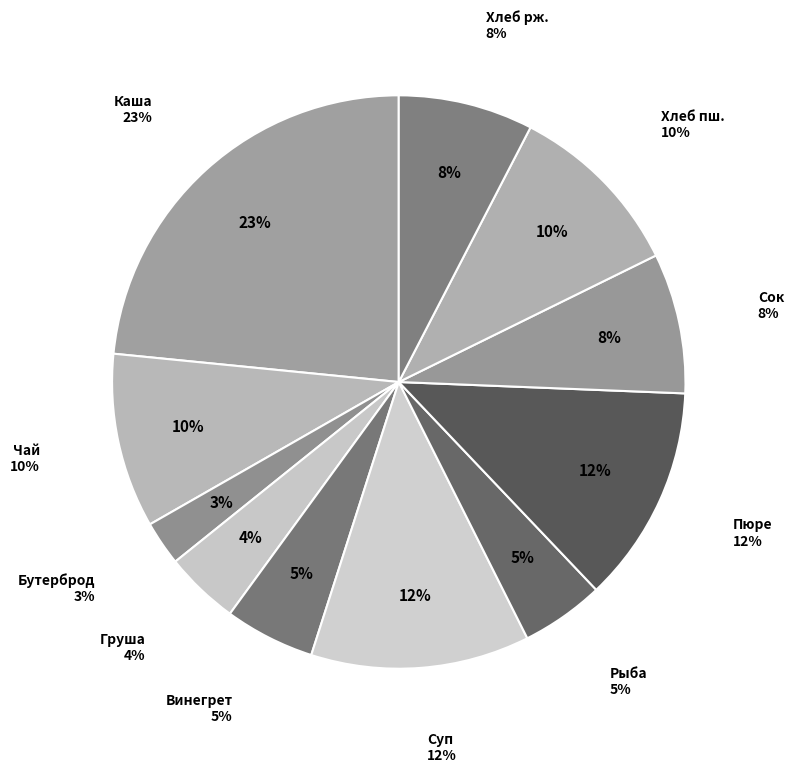

Count the number of slices in the pie.

11